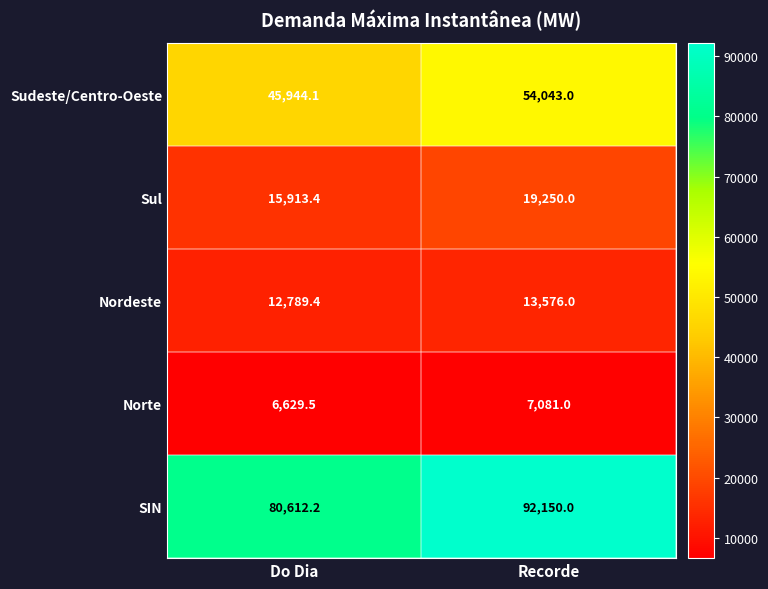

Which series has the largest total across all categories?

SIN